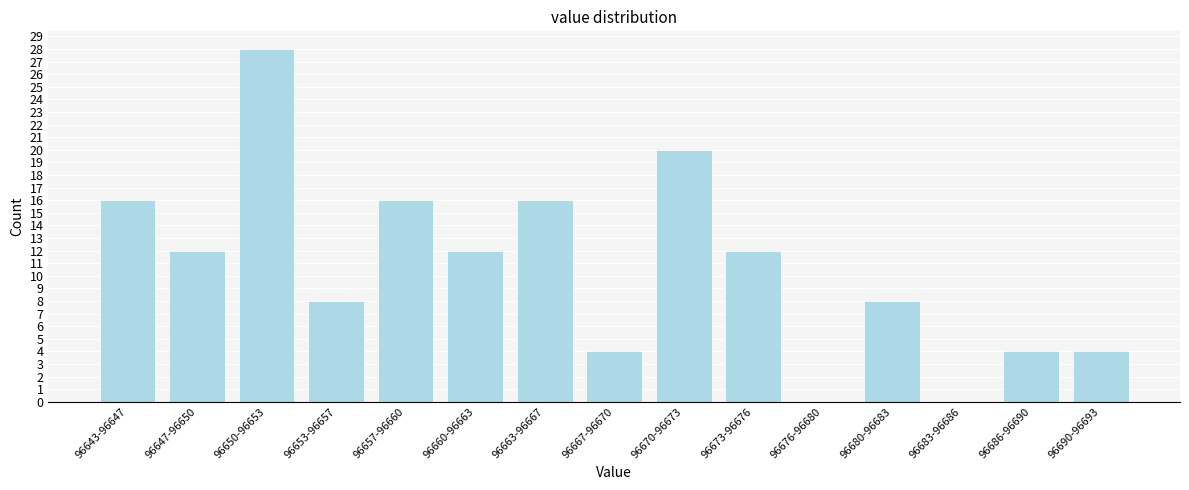

Reading left to right, transcribe all the data shown in this chart.

96643-96647=16	96647-96650=12	96650-96653=28	96653-96657=8	96657-96660=16	96660-96663=12	96663-96667=16	96667-96670=4	96670-96673=20	96673-96676=12	96676-96680=0	96680-96683=8	96683-96686=0	96686-96690=4	96690-96693=4